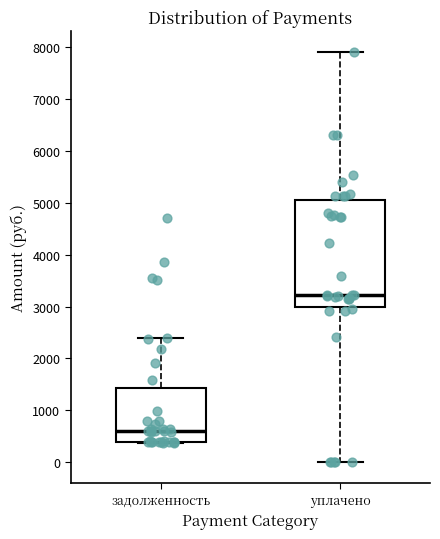

Which box's median line is the highest?

уплачено